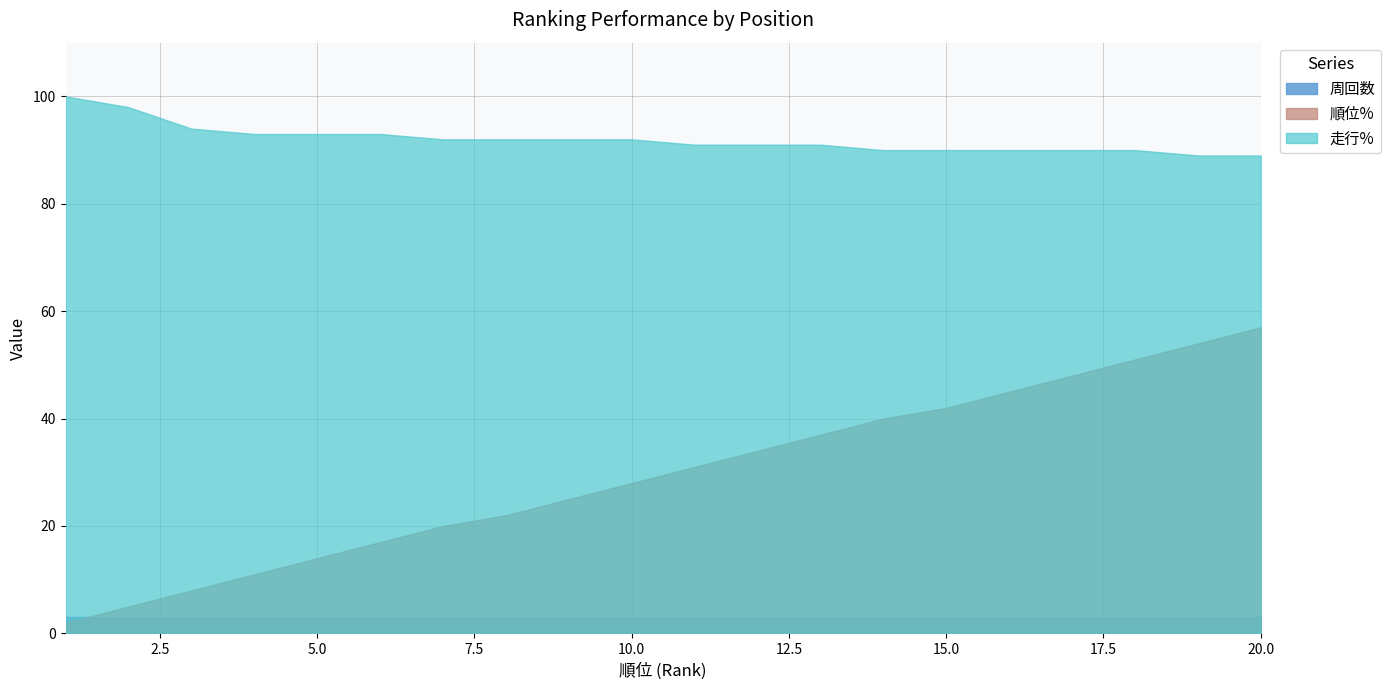

At 6, list the series in order from smallest to largest.

周回数, 順位%, 走行%